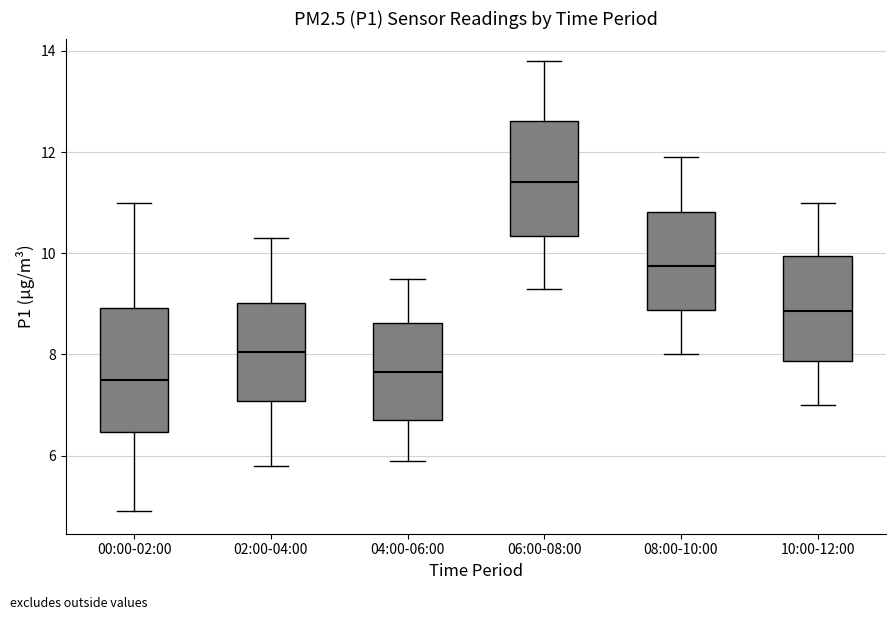

Reading left to right, transcribe this box plot: for each box, give where its median line is, the range the box spans, and where its two whiskers end, as read against the y-axis. The values are not printed on the chart, so give them approximately, as read against the axis.

00:00-02:00: median 7.6, box 6.4 to 9.0, whiskers 5.0 to 11.0
02:00-04:00: median 8.0, box 7.0 to 9.0, whiskers 5.8 to 10.4
04:00-06:00: median 7.6, box 6.8 to 8.6, whiskers 6.0 to 9.6
06:00-08:00: median 11.4, box 10.4 to 12.6, whiskers 9.4 to 13.8
08:00-10:00: median 9.8, box 8.8 to 10.8, whiskers 8.0 to 12.0
10:00-12:00: median 8.8, box 7.8 to 10.0, whiskers 7.0 to 11.0